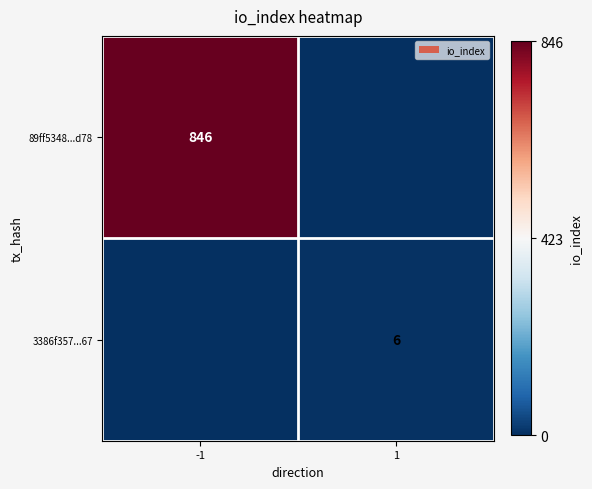

Is it true that 89ff5348...d78 equals 1228 at -1?

False